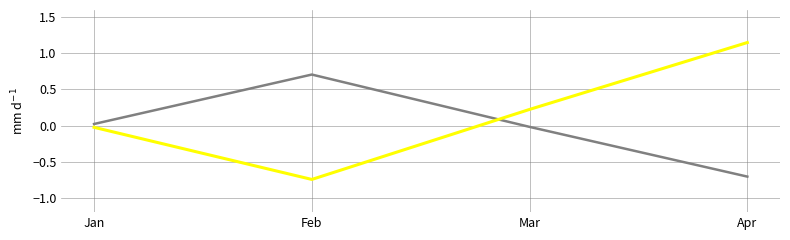

What is the difference between the highest and lowest values at Feb?

1.5